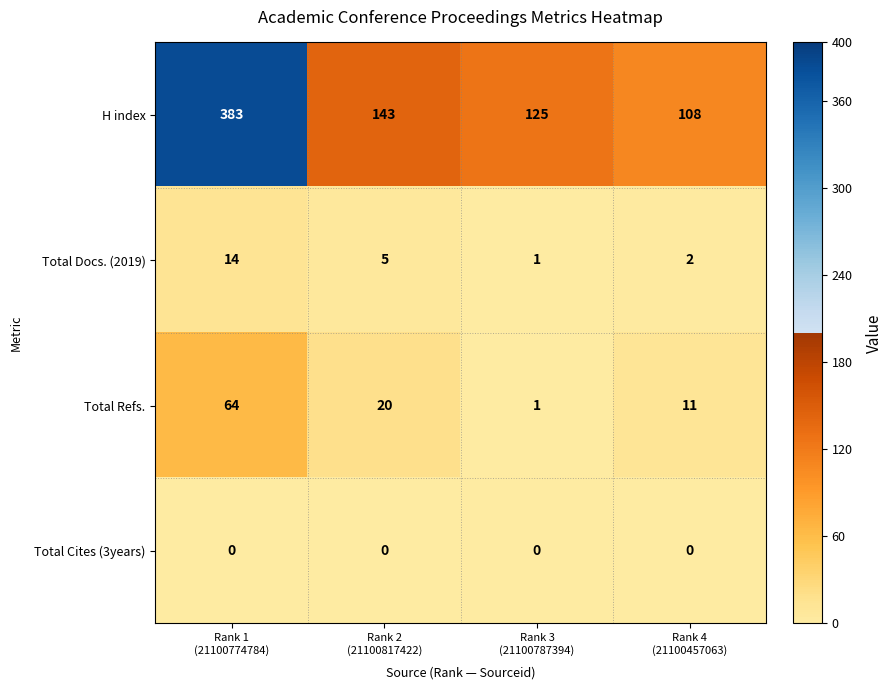

Count the number of categories in the chart.

4